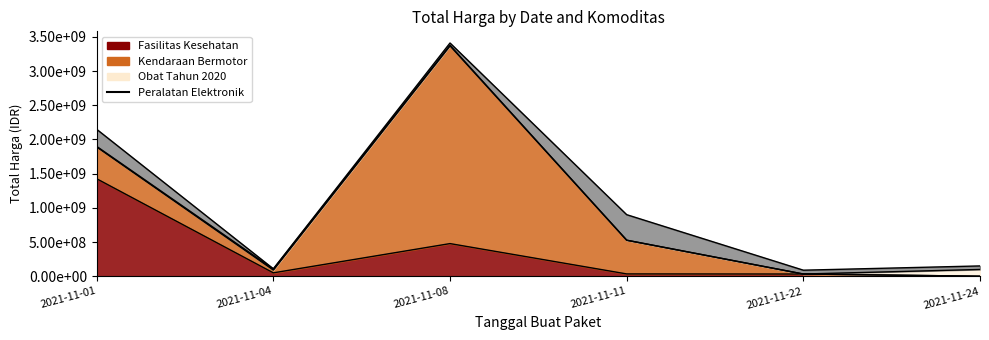

Reading right to left, list all the values displayed in this chart.

Fasilitas Kesehatan: 577875	32441200	34000000	477600000	49730040	1425867900
Kendaraan Bermotor: 0	0	493000000	2892122000	39440000	464002100
Obat Tahun 2020: 98772570	78000	333600	7401240	15513960	9180000
Peralatan Elektronik: 51601000	56152800	373404000	34292000	4350000	250350000